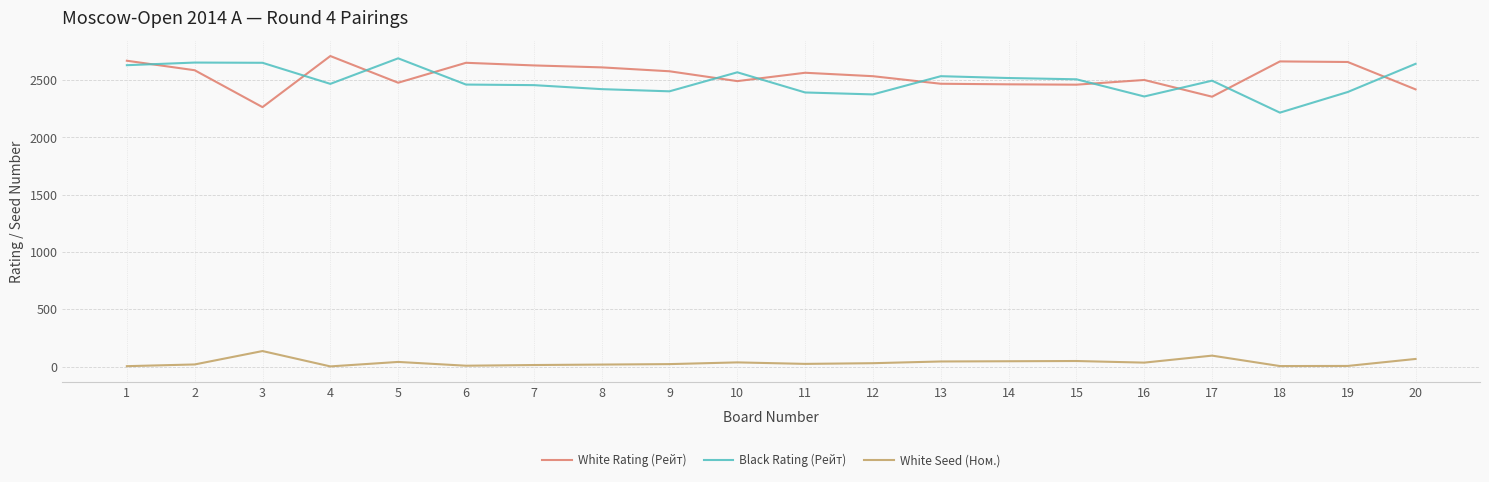

What is the maximum value shown in the chart?

2710